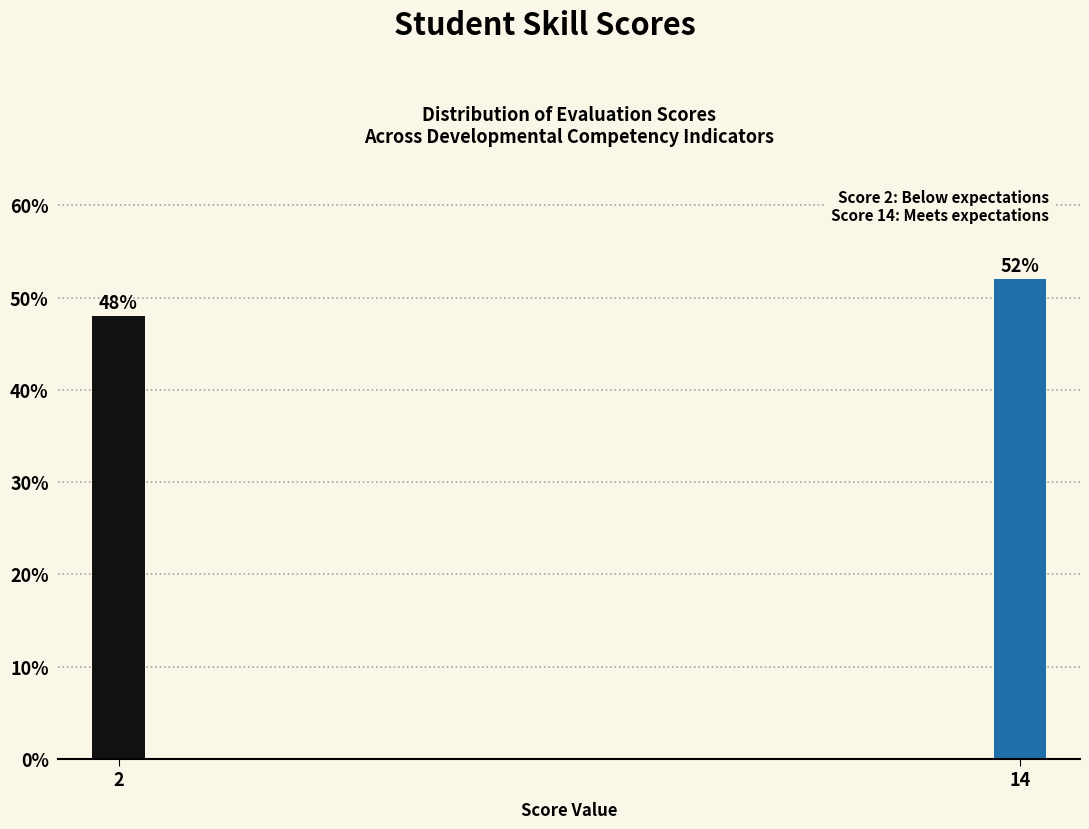

Reading left to right, list all the values displayed in this chart.

48	52